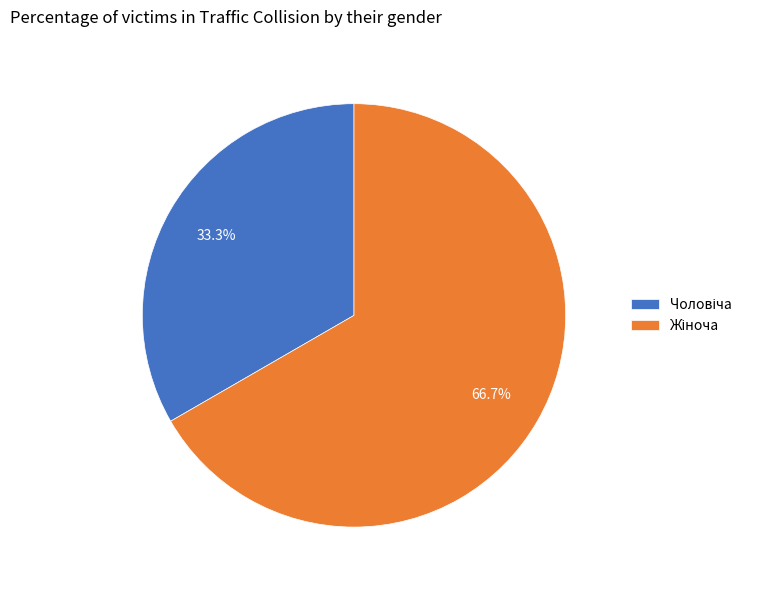

Is there any slice that represents more than half of the pie?

Yes